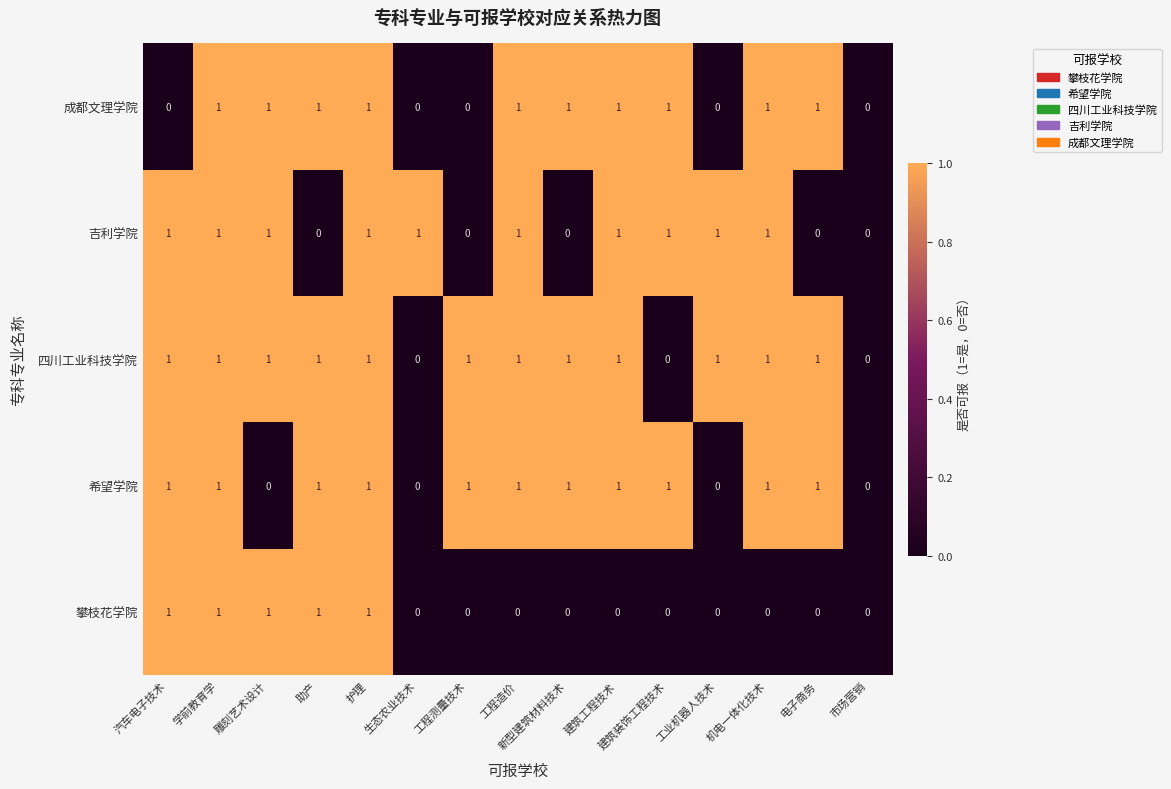

How many 希望学院 values are between 0 and 1?

15